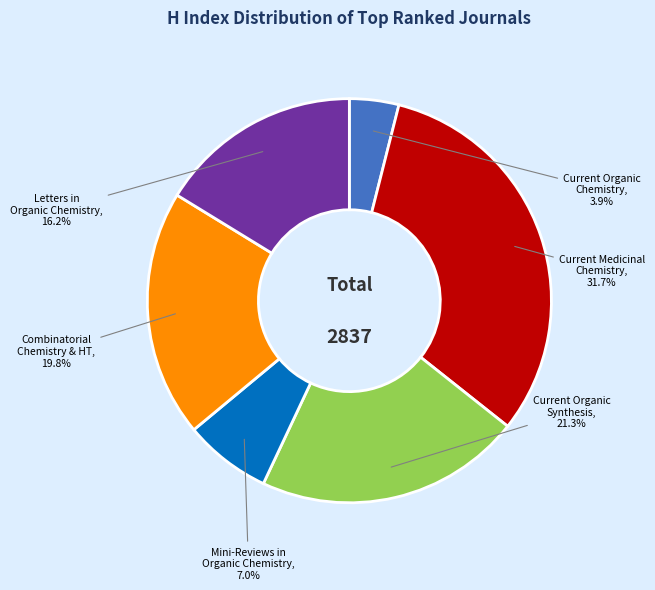

Is there any slice that represents more than half of the pie?

No